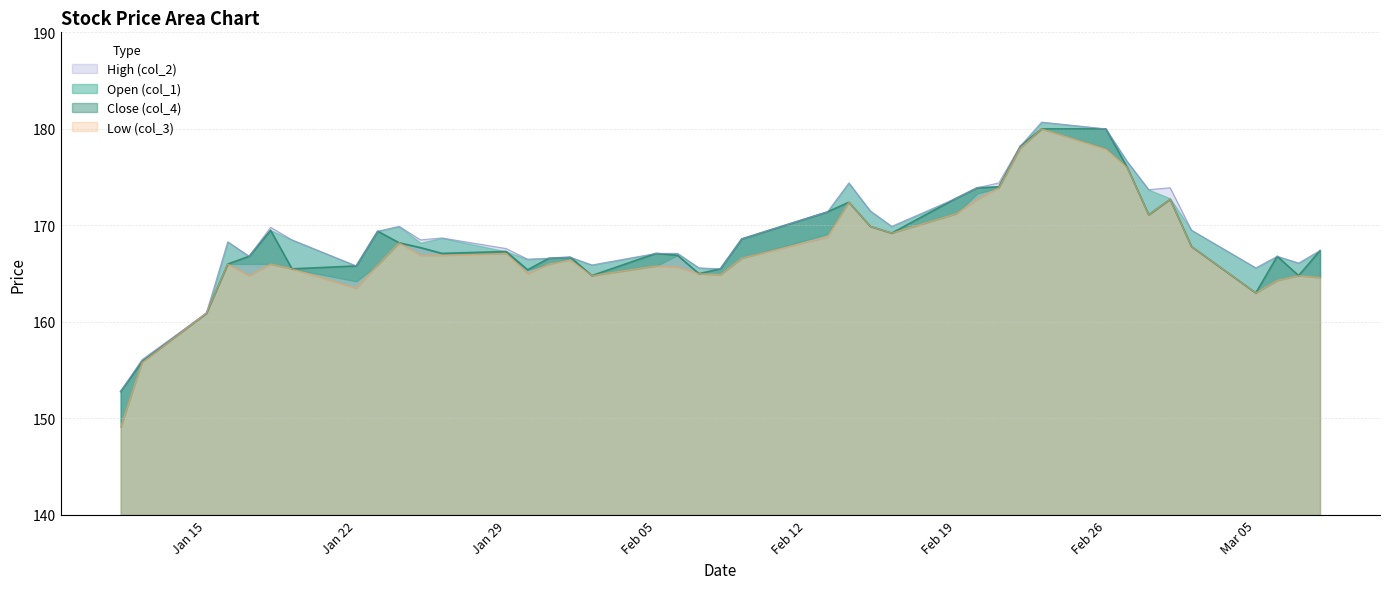

True or false: Open (col_1) and Low (col_3) cross at least once.

False